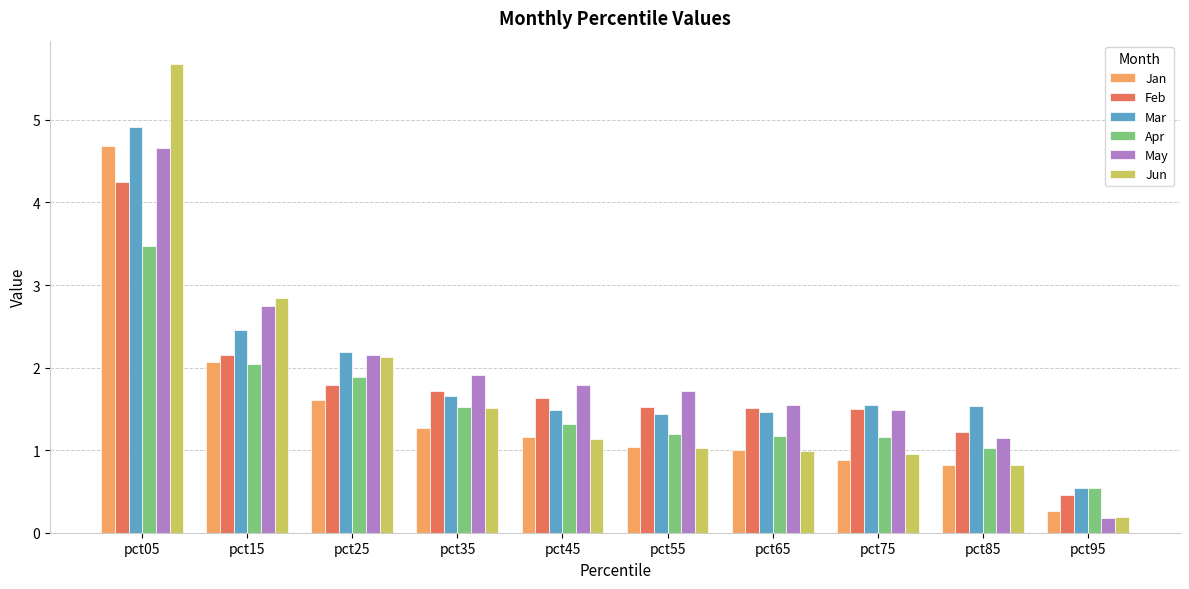

Where is Jan nearest to the value 2?

pct15